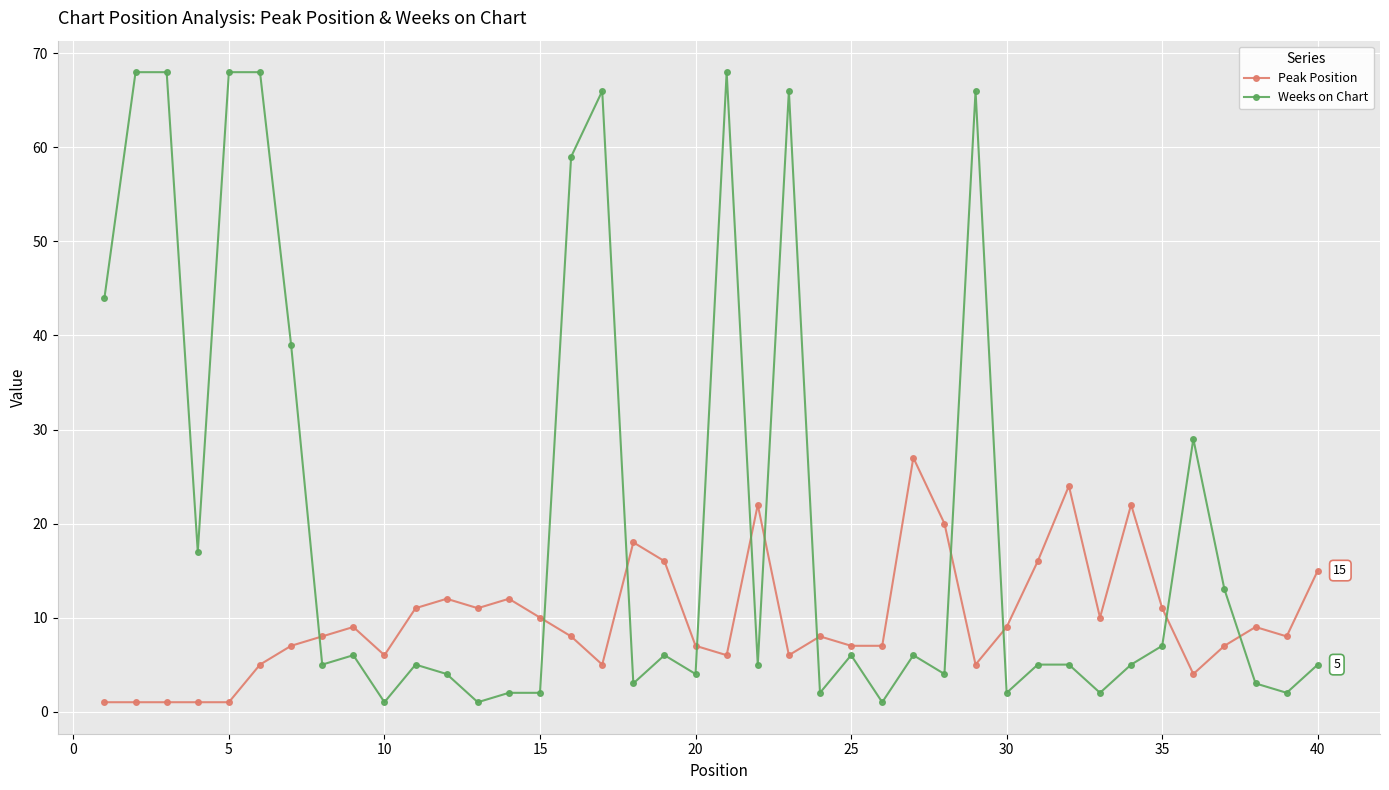

What is the sum of all Weeks on Chart values?

838